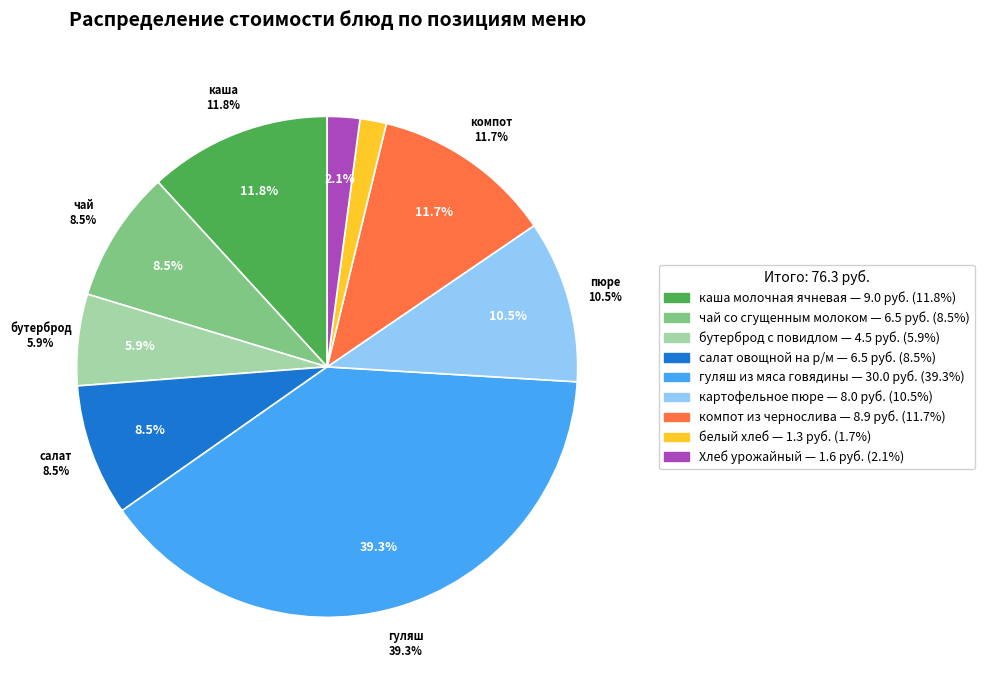

Which category has the biggest portion of the pie?

гуляш из мяса говядины